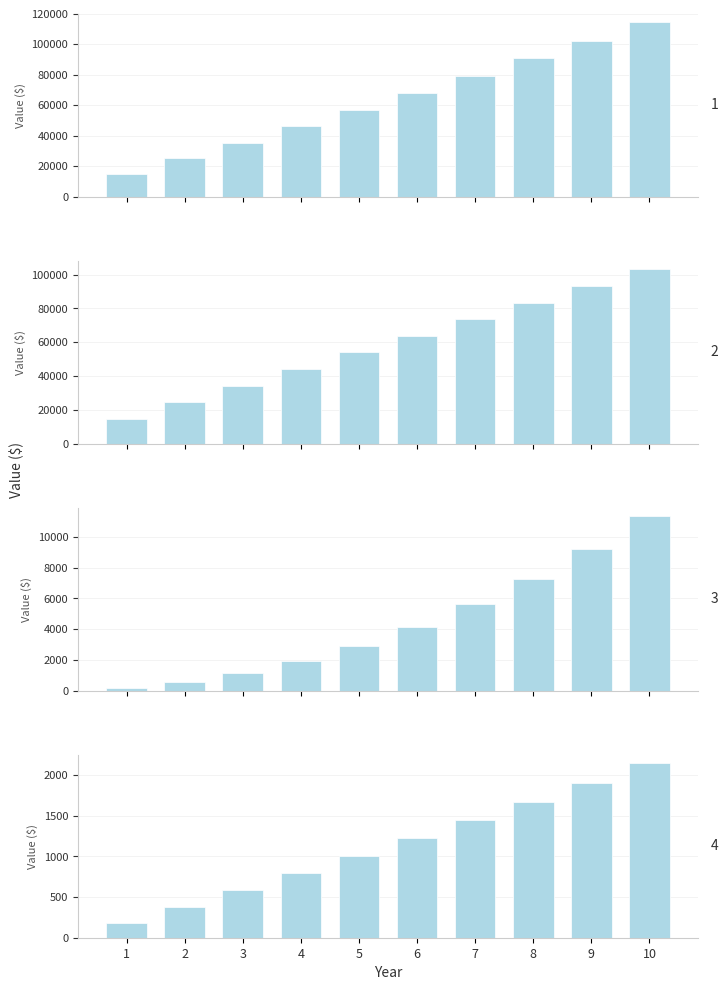

Where does the Cumulative Interest series first go above 4163?

6